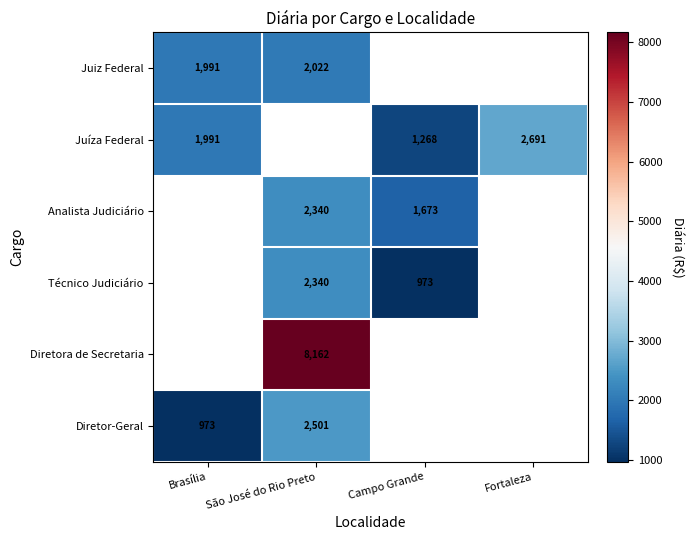

Is the value of Juiz Federal at Brasília greater than the value of Diretora de Secretaria at São José do Rio Preto?

No